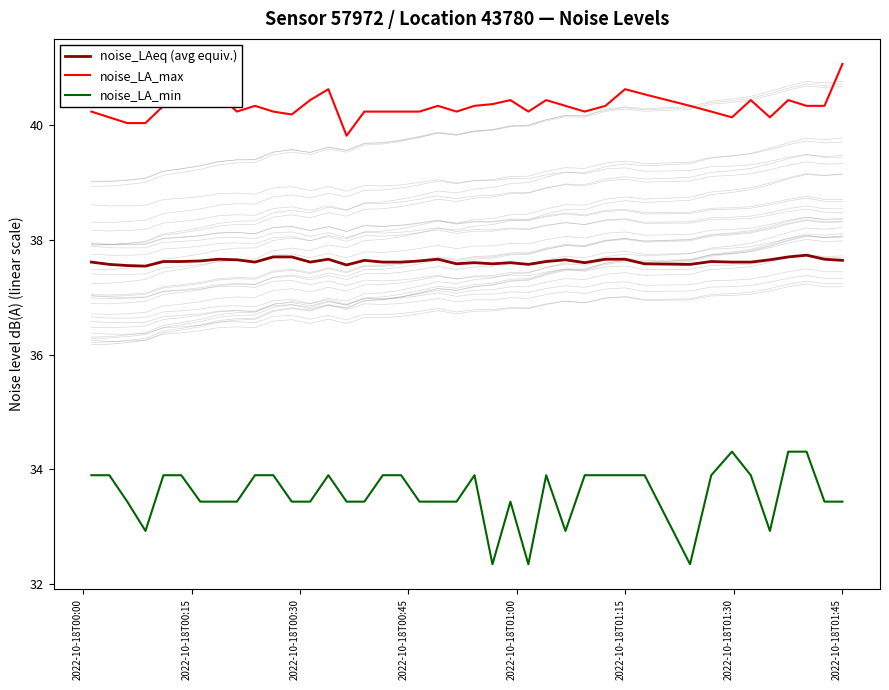

True or false: noise_LA_min and noise_LAeq (avg equiv.) cross at least once.

False